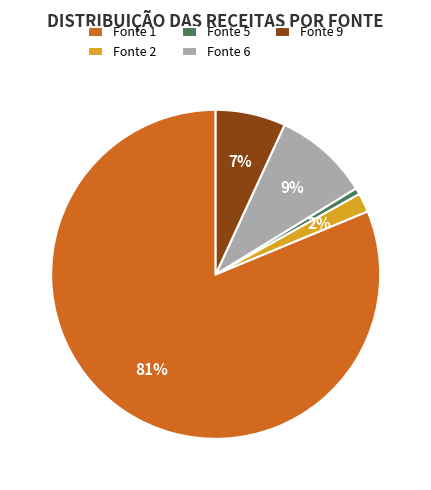

Combined, do Fonte 5 and Fonte 9 account for over 50%?

No